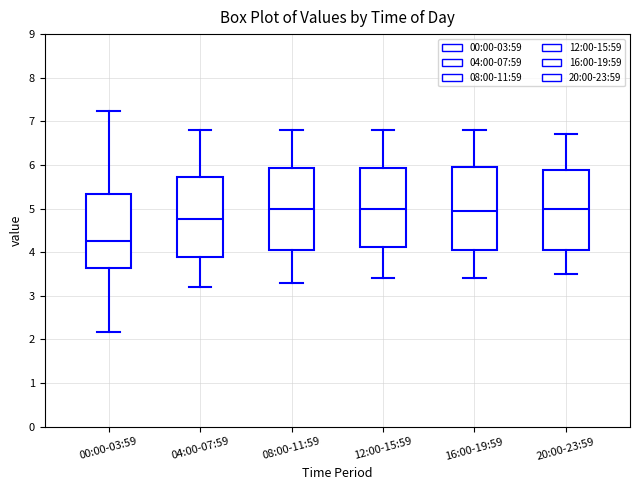

Reading left to right, read every box against the y-axis: the position of its median line, the range the box covers, and the ends of its whiskers. The values are not printed on the chart, so give them approximately, as read against the axis.

00:00-03:59: median 4.3, box 3.6 to 5.3, whiskers 2.2 to 7.2
04:00-07:59: median 4.8, box 3.9 to 5.7, whiskers 3.2 to 6.8
08:00-11:59: median 5.0, box 4.1 to 5.9, whiskers 3.3 to 6.8
12:00-15:59: median 5.0, box 4.1 to 5.9, whiskers 3.4 to 6.8
16:00-19:59: median 5.0, box 4.1 to 6.0, whiskers 3.4 to 6.8
20:00-23:59: median 5.0, box 4.1 to 5.9, whiskers 3.5 to 6.7